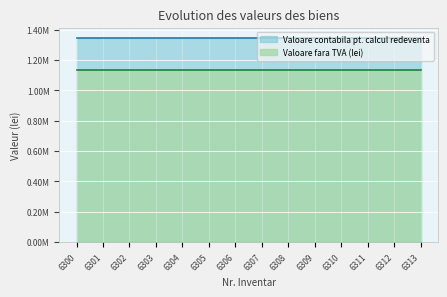

True or false: Valoare contabila pt. calcul redeventa and Valoare fara TVA (lei) cross at least once.

False